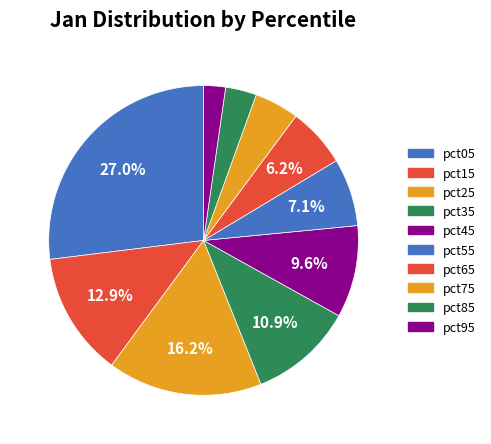

How many slices are in this pie chart?

10